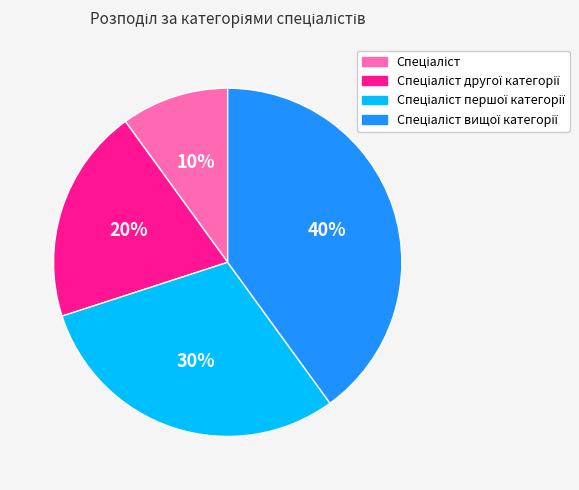

Is there a majority slice in this chart?

No